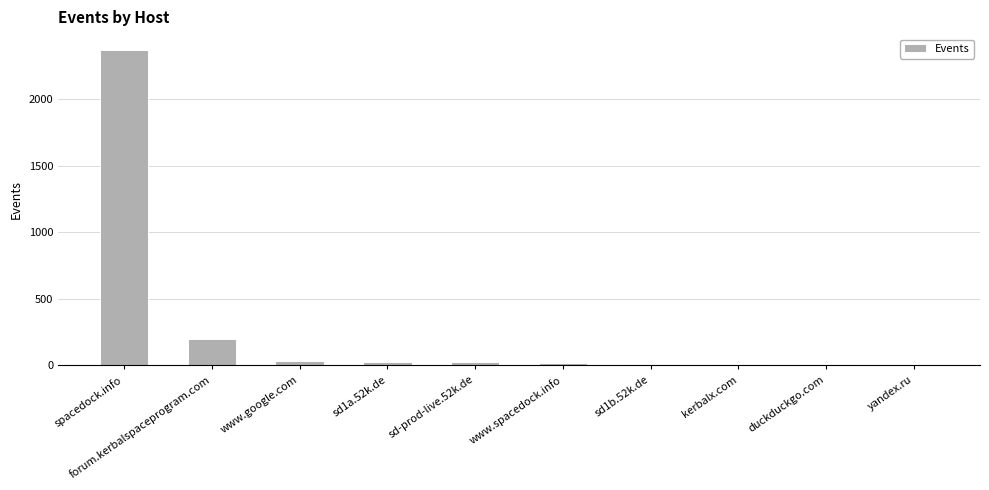

How many distinct data groups are displayed?

1